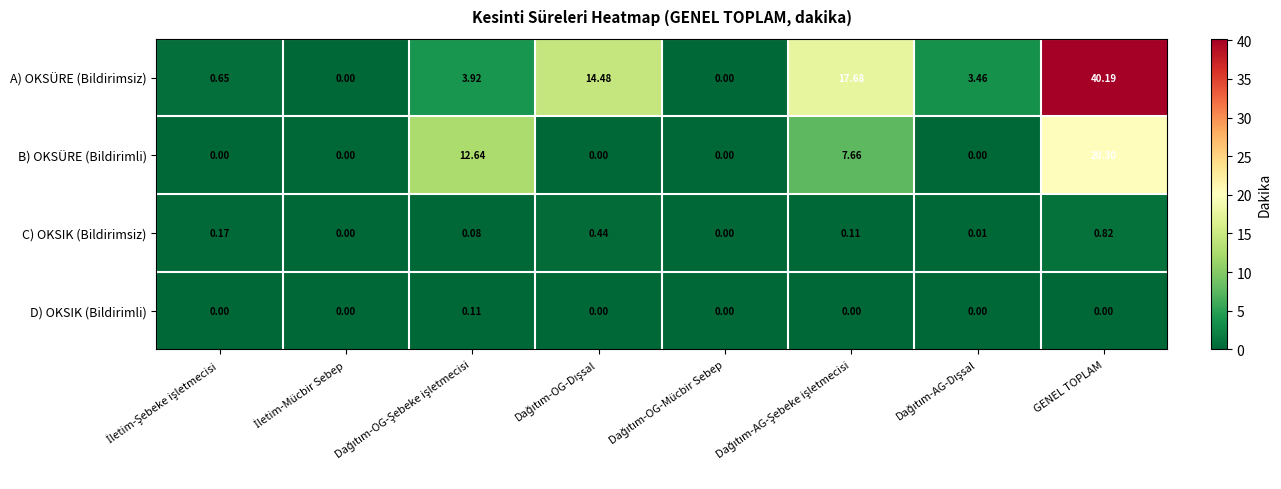

Which series has the widest spread of values?

A) OKSÜRE (Bildirimsiz)